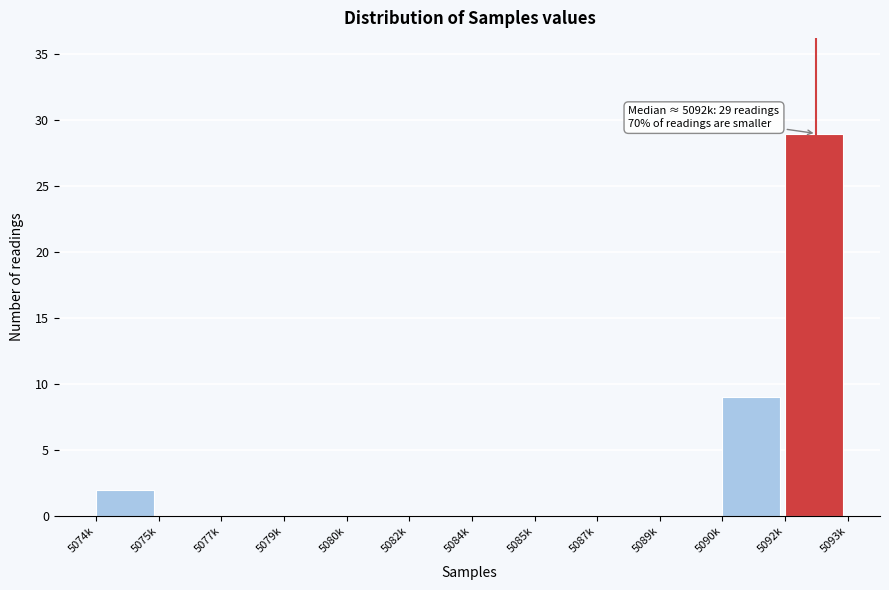

Reading left to right, list all the values displayed in this chart.

5074k=2	5075k=0	5077k=0	5079k=0	5080k=0	5082k=0	5084k=0	5085k=0	5087k=0	5089k=0	5090k=9	5092k=29